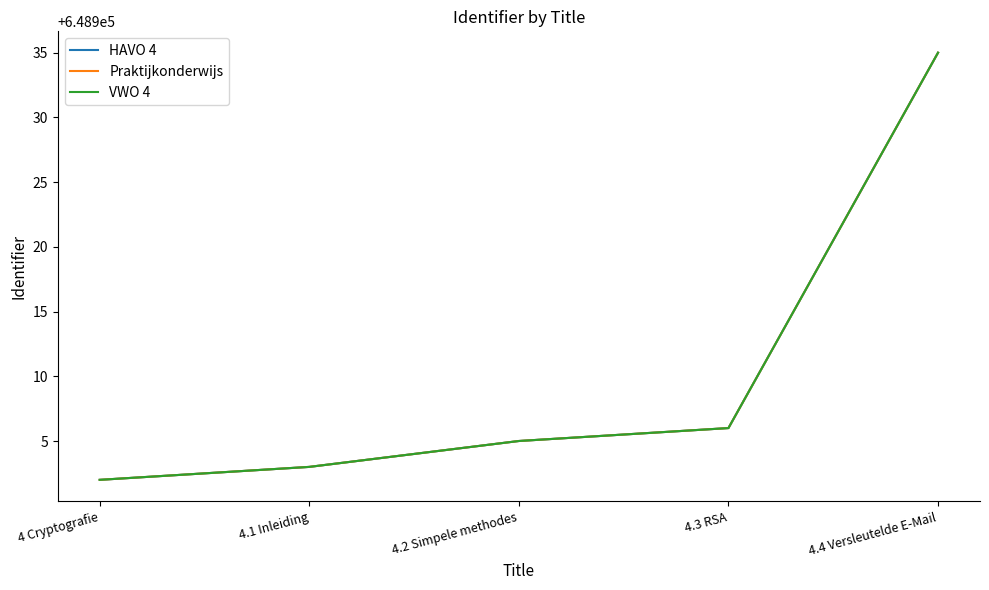

What position from the right is 4 Cryptografie?

5